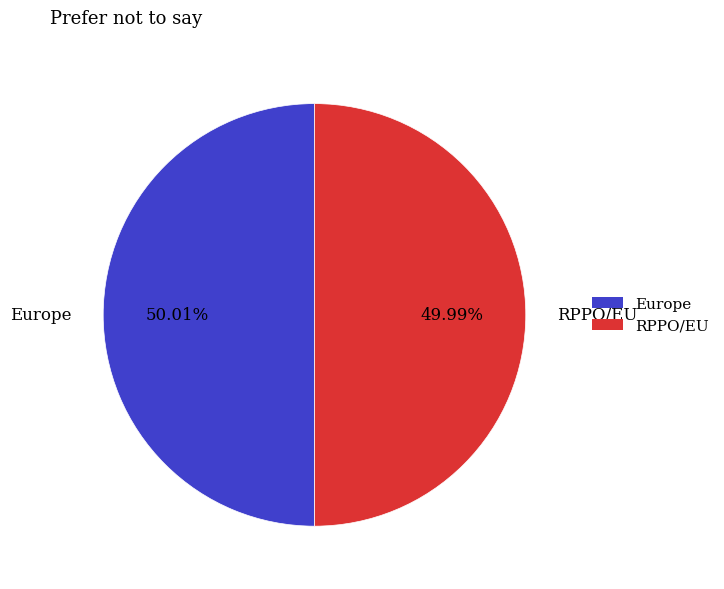

To the nearest percent, what is the average slice percentage?

50%